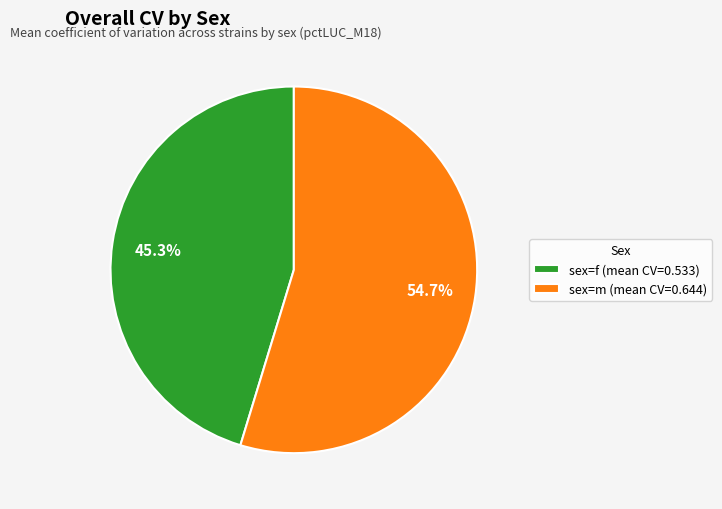

Approximately how many times larger is the value at sex=m (mean CV=0.644) compared to sex=f (mean CV=0.533)?

1.2